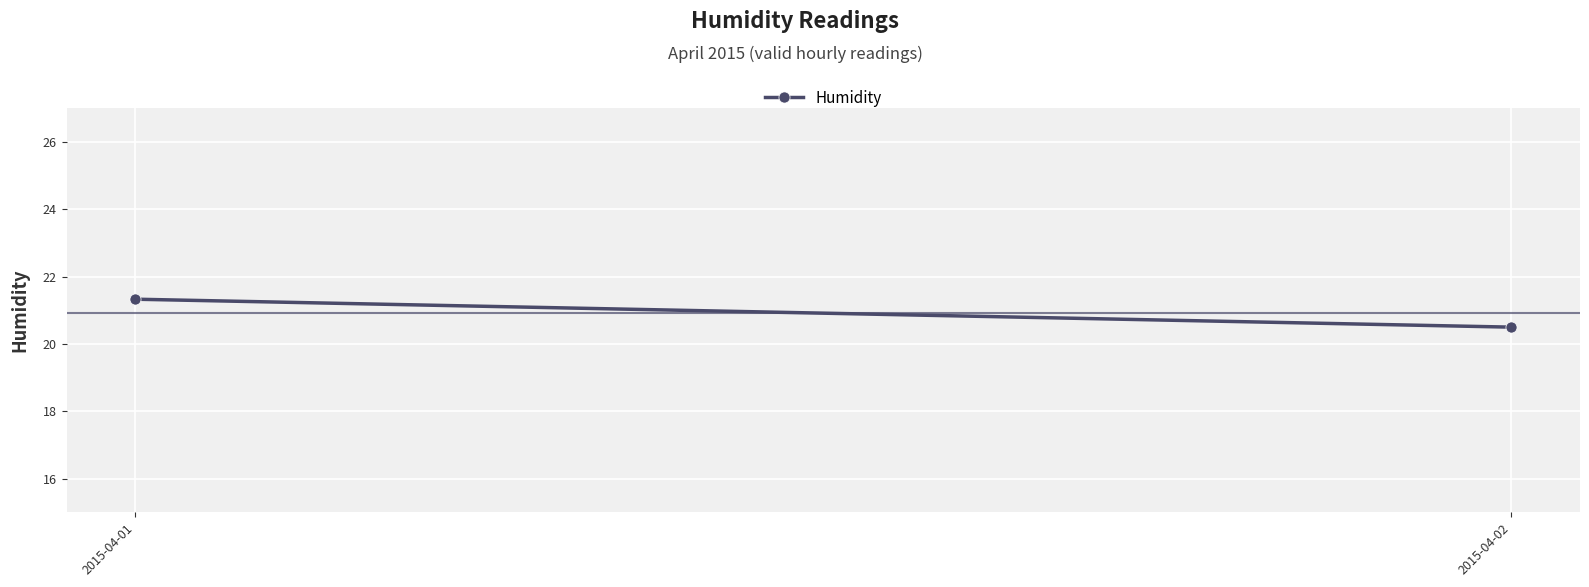

What is the change in value from 2015-04-01 to 2015-04-02?

-0.8